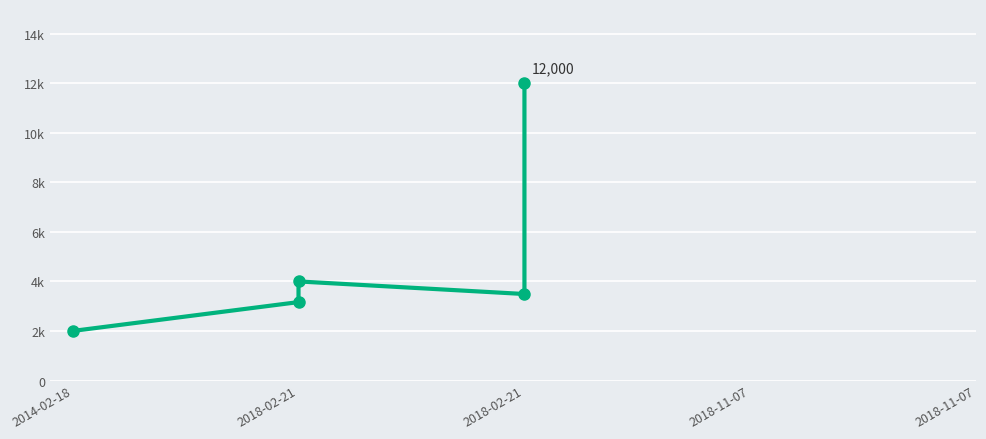

List the labels in order of value, smallest first.

2014-02-18, 2018-02-21, 2018-02-21, 2018-02-21, 2018-02-21